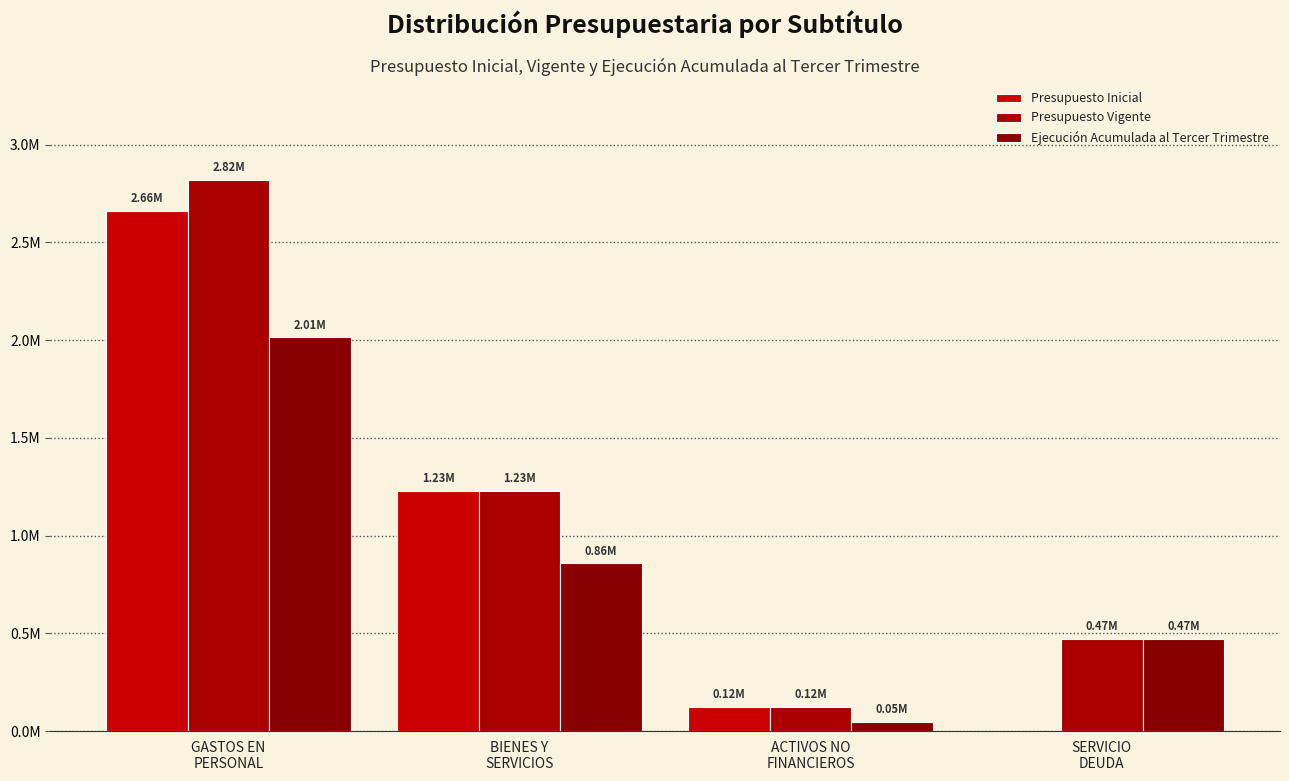

What is the difference between the maximum and minimum values in the Presupuesto Vigente series?

2697501